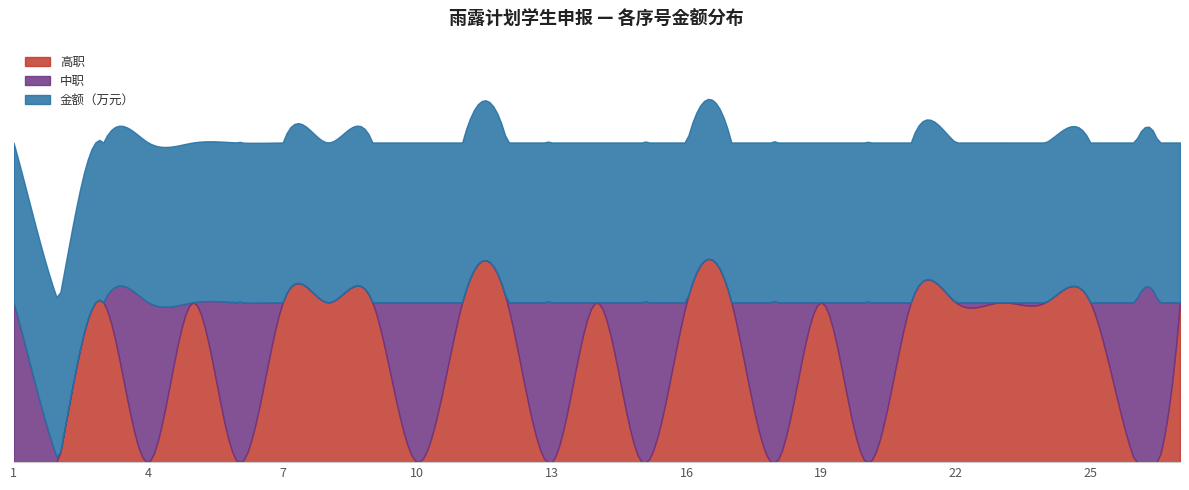

At which label does 金额（万元） reach its minimum?

1